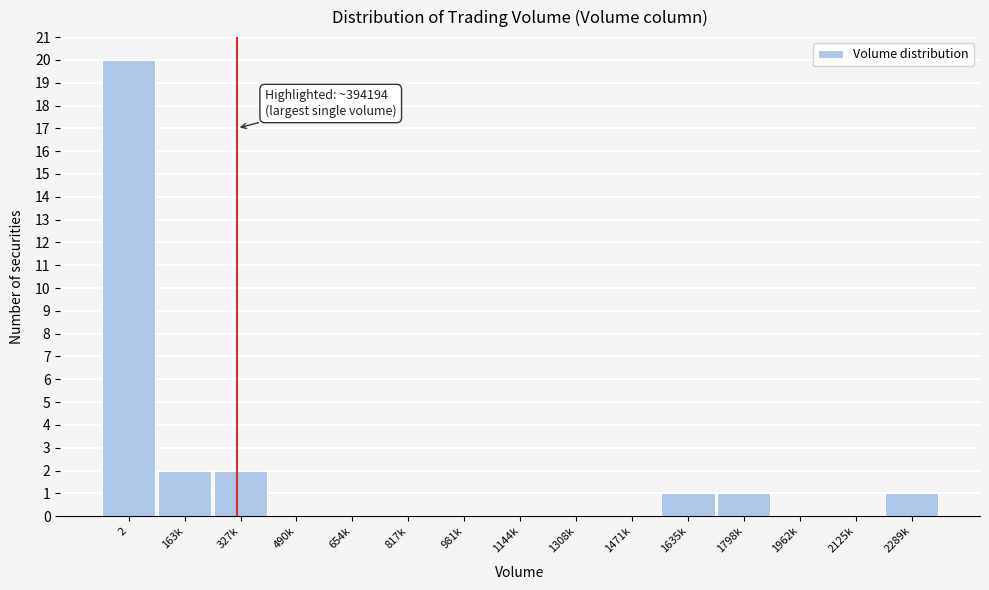

Reading left to right, extract all data points from this chart.

2=20	163k=2	327k=2	490k=0	654k=0	817k=0	981k=0	1144k=0	1308k=0	1471k=0	1635k=1	1798k=1	1962k=0	2125k=0	2289k=1